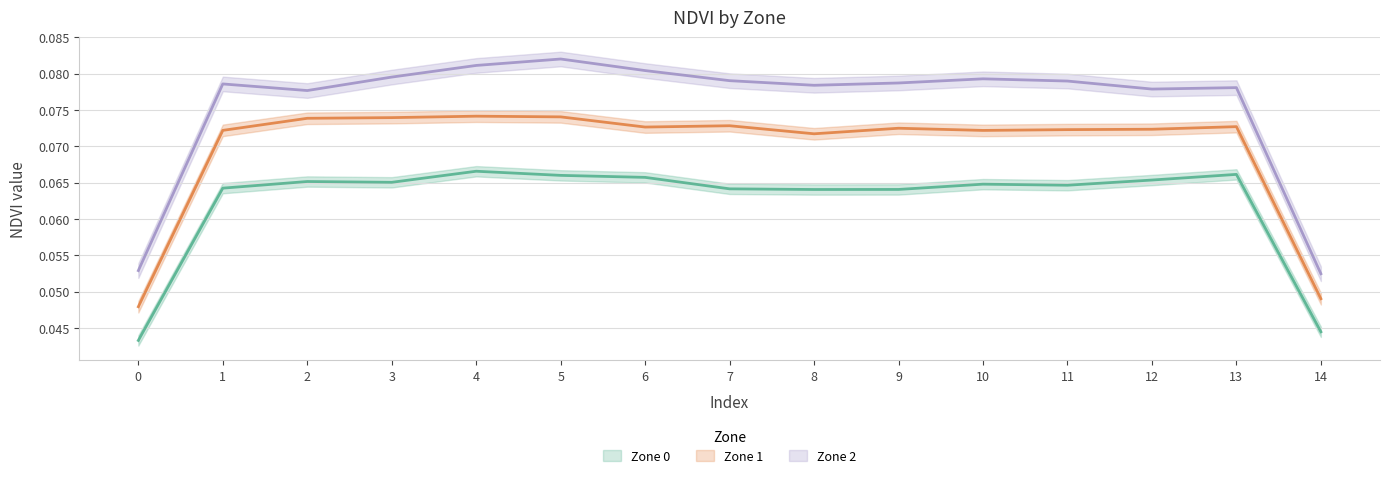

How many lines are shown in the chart?

3